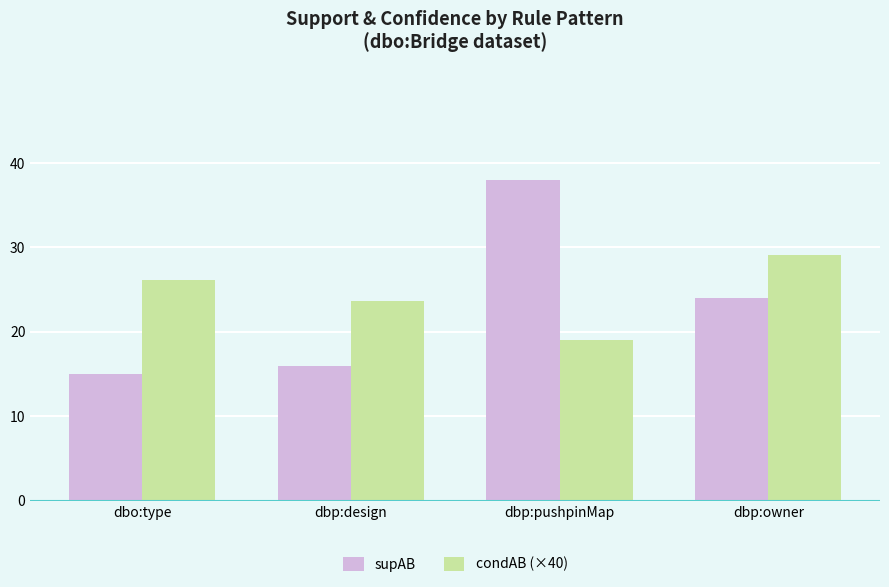

What is the label of the 3rd bar from the right?

dbp:design